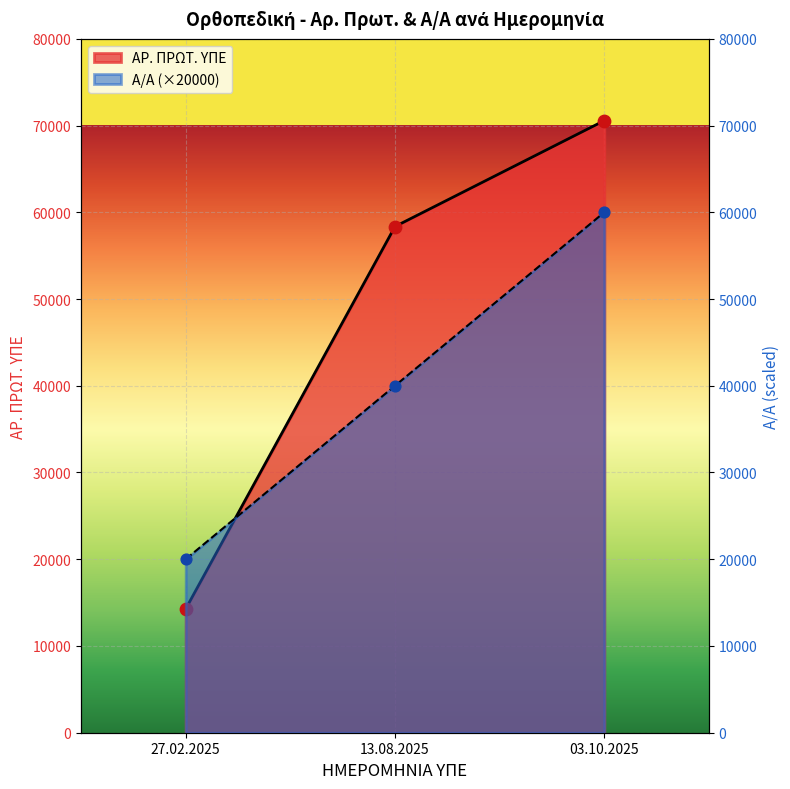

Is the value of ΑΡ. ΠΡΩΤ. ΥΠΕ at 27.02.2025 greater than the value of Α/Α at 03.10.2025?

No